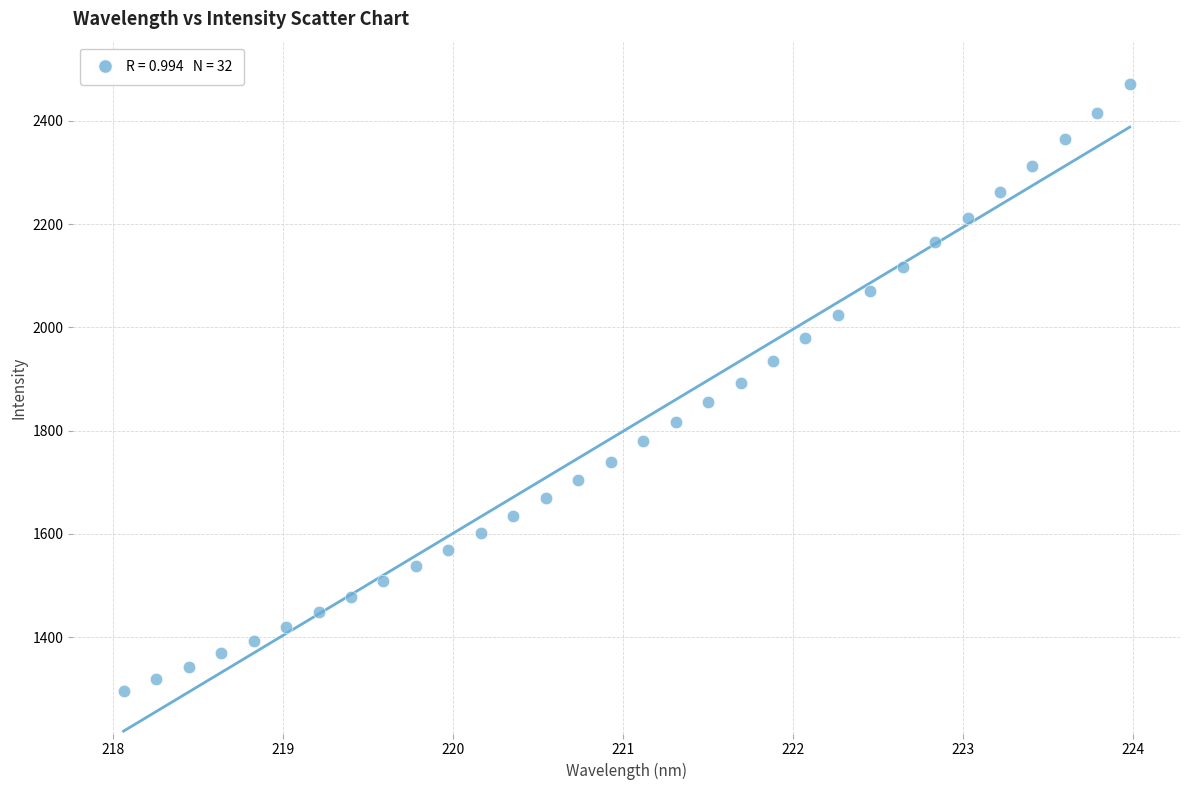

What is the range of Y values (max minus min)?

1175.9